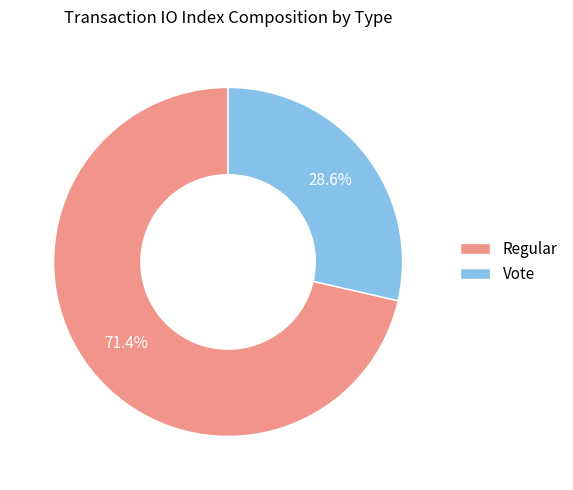

How many slices are in this pie chart?

2